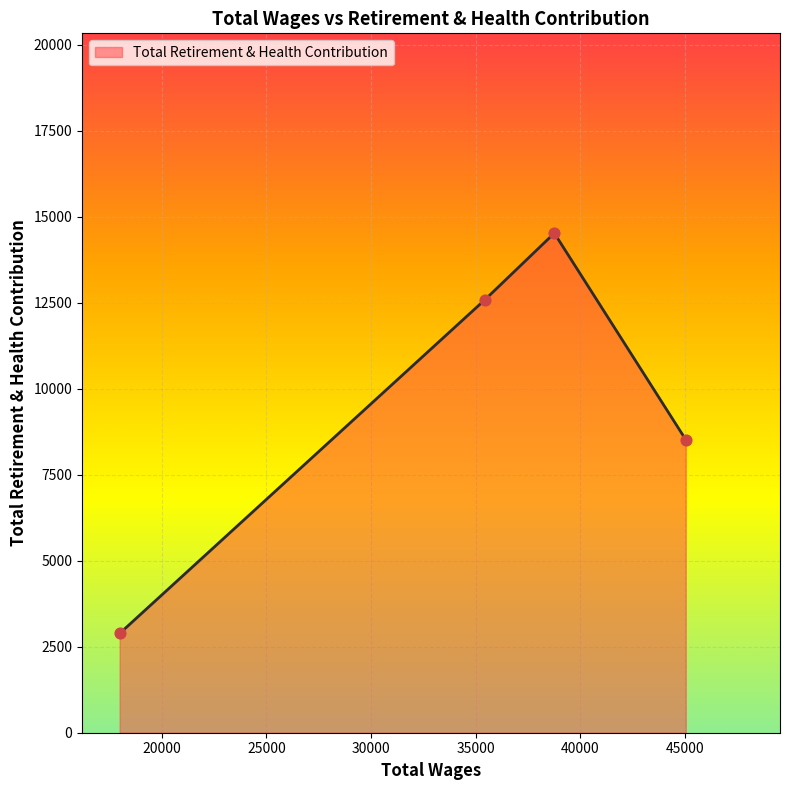

What is the maximum value shown in the chart?

14527